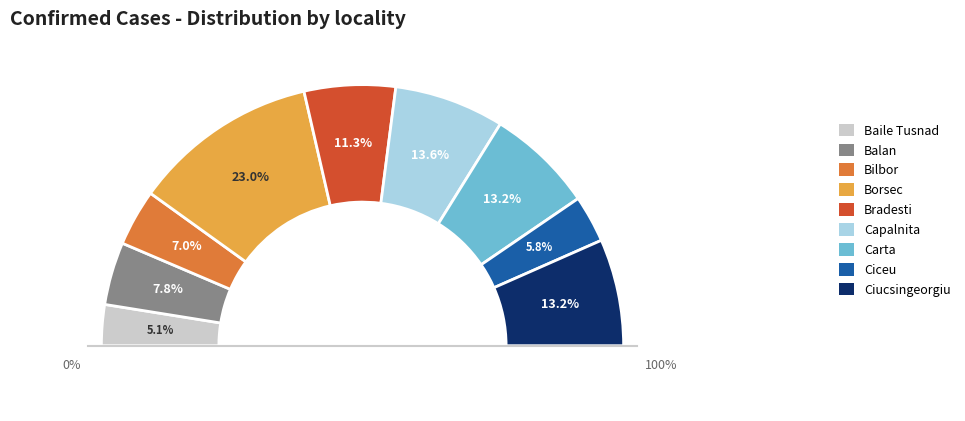

Approximately how many times larger is the value at Carta compared to Ciucsingeorgiu?

1.0